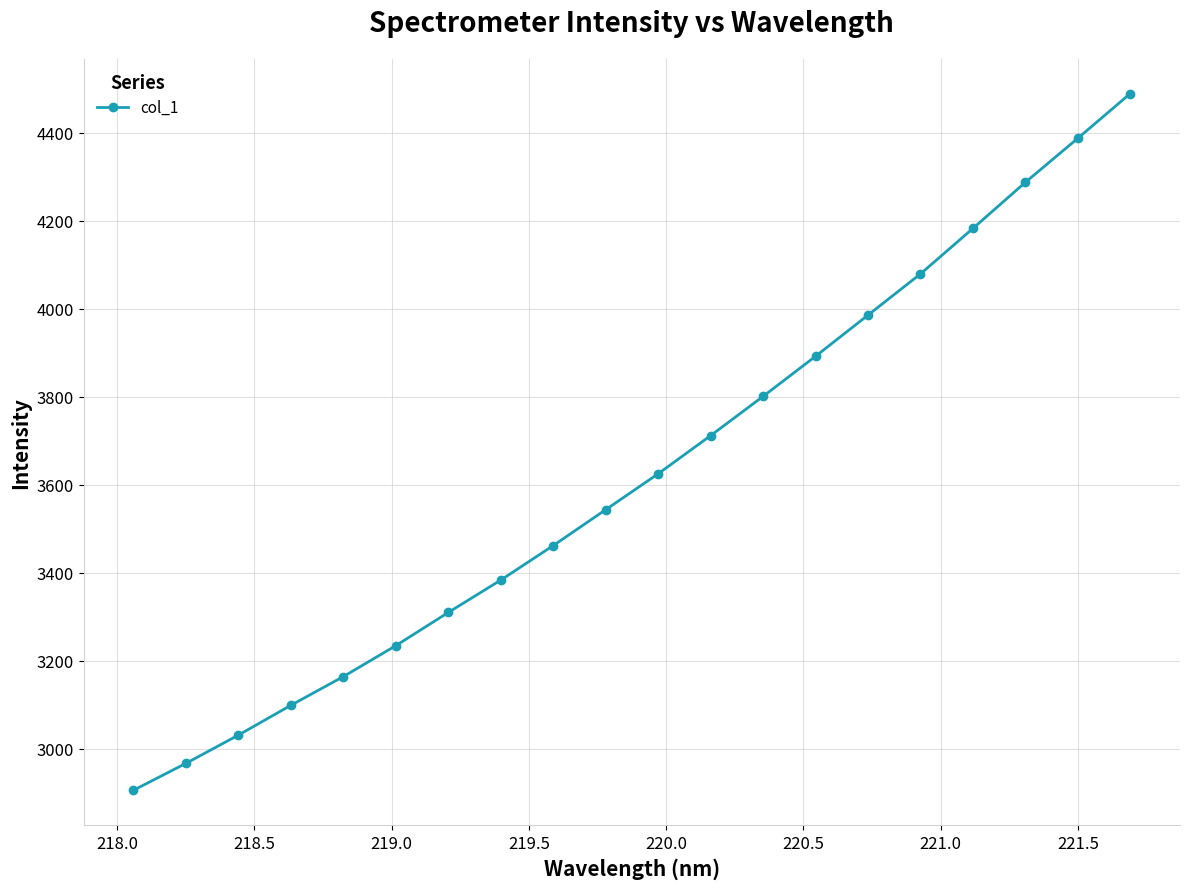

What is the greatest value displayed?

4489.4